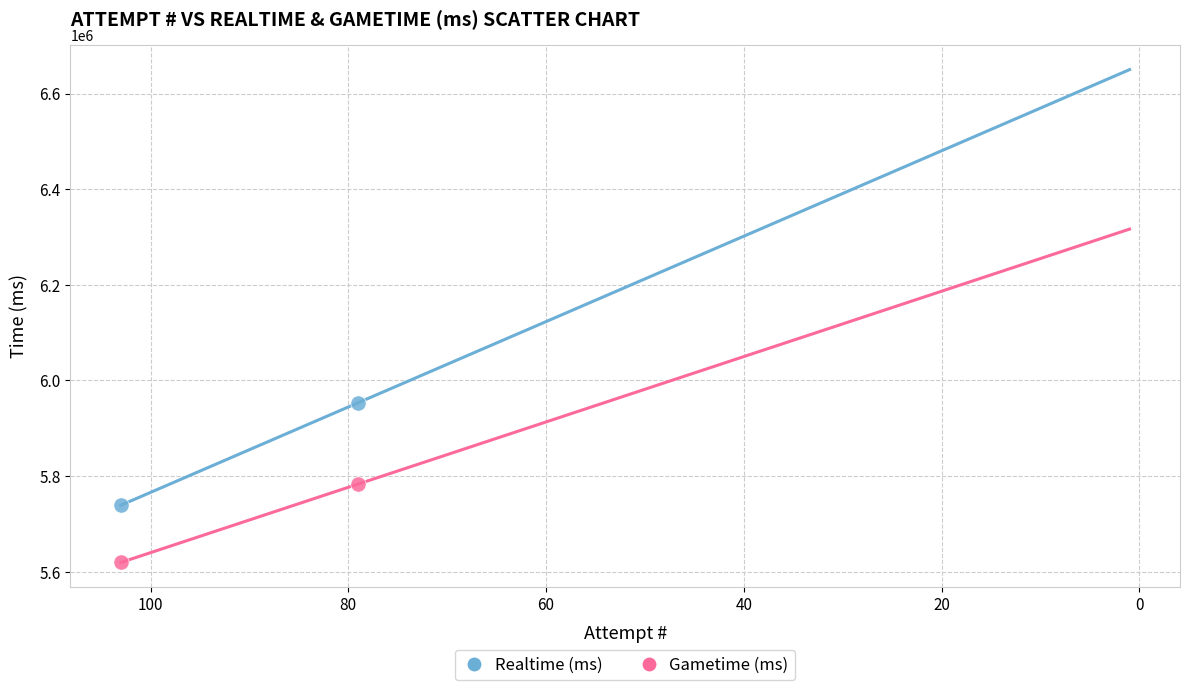

What are all the series names shown in the legend?

Realtime (ms), Gametime (ms)